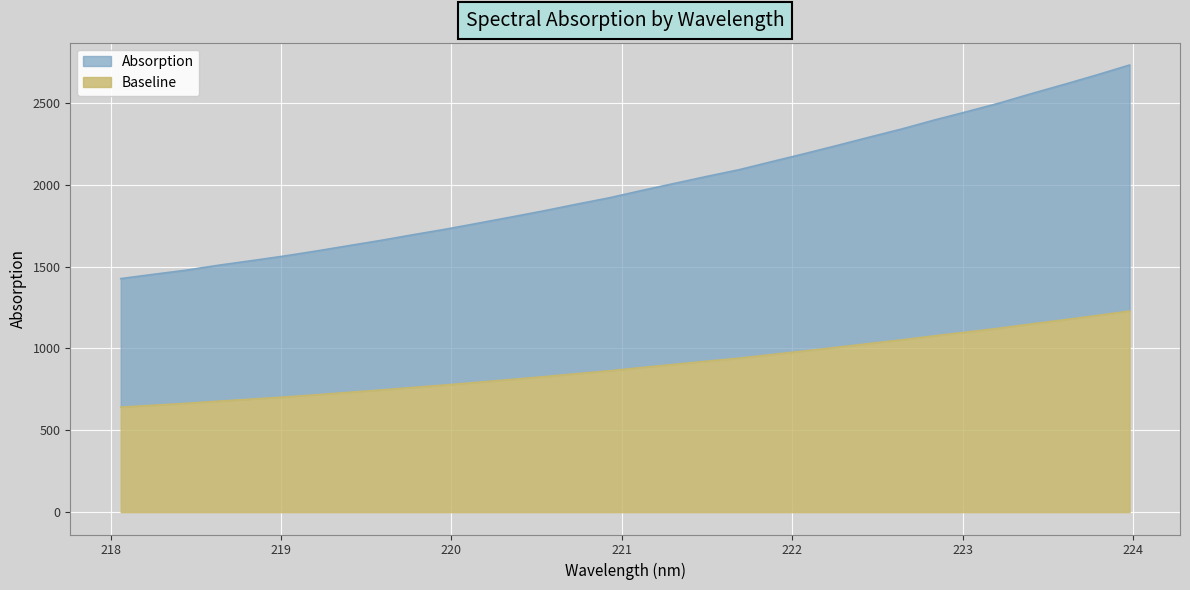

The value at 223.408 is 1380.7. True or false?

False